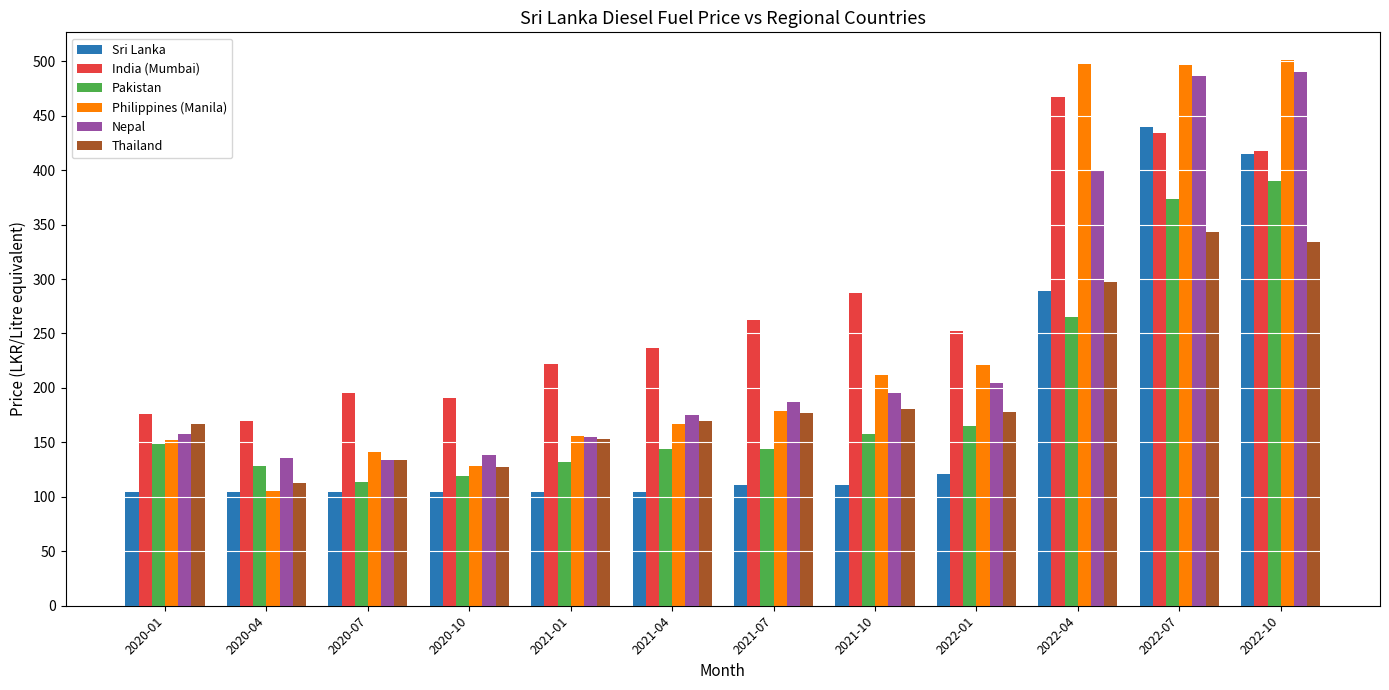

What is the sum of the Sri Lanka values at 2020-01 and 2021-01?

208.0